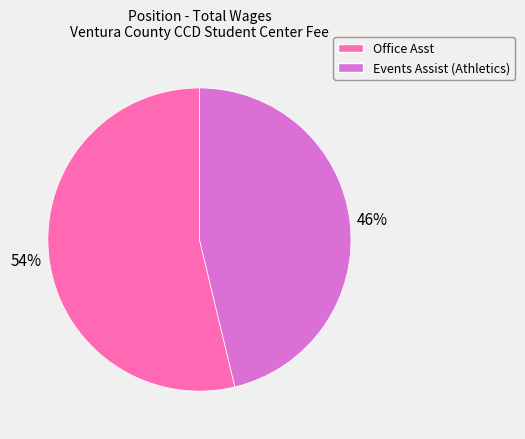

Is the sum of Events Assist (Athletics) and Office Asst greater than half?

Yes